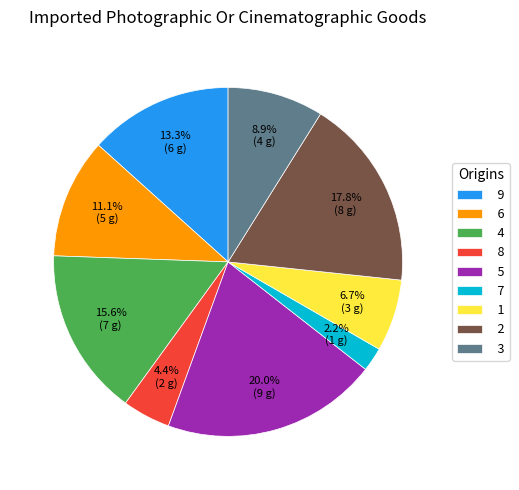

True or false: 6 accounts for 24% of the total.

False